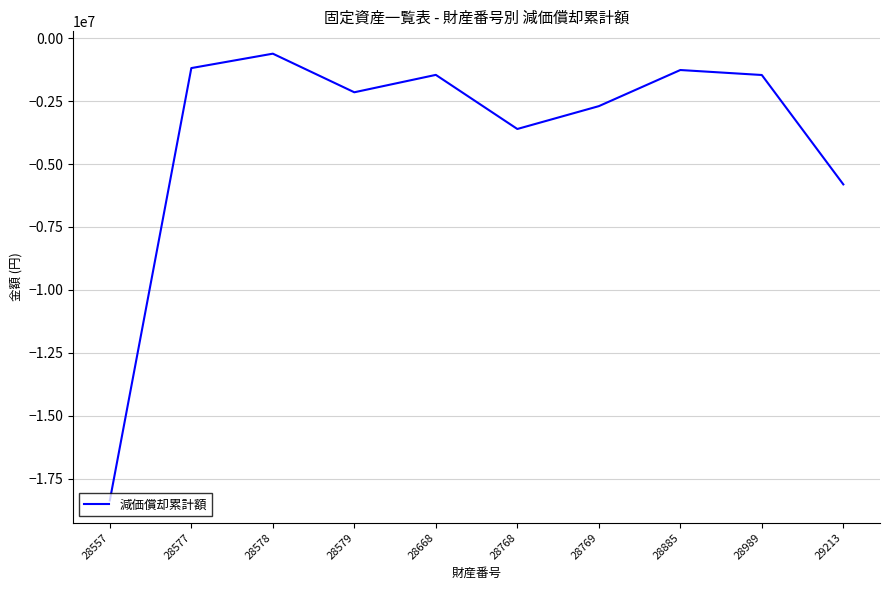

At which category does the data reach its first local valley?

28579